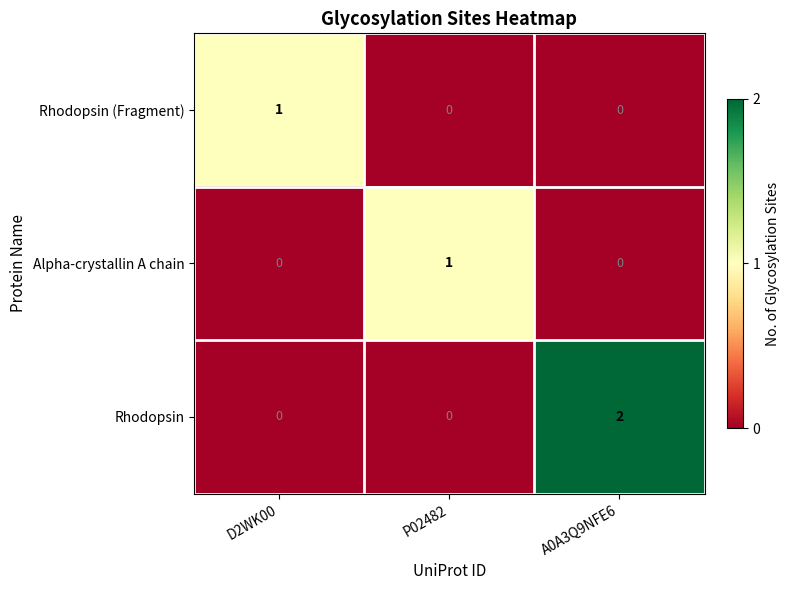

The value of Rhodopsin (Fragment) at P02482 is 1. True or false?

False